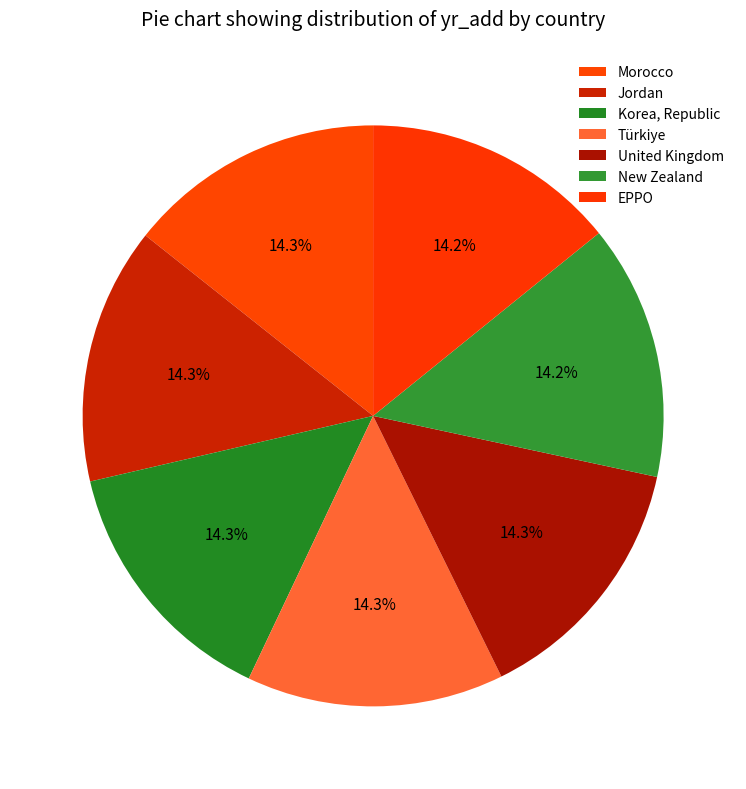

To the nearest percent, what is the combined percentage of EPPO and United Kingdom?

29%